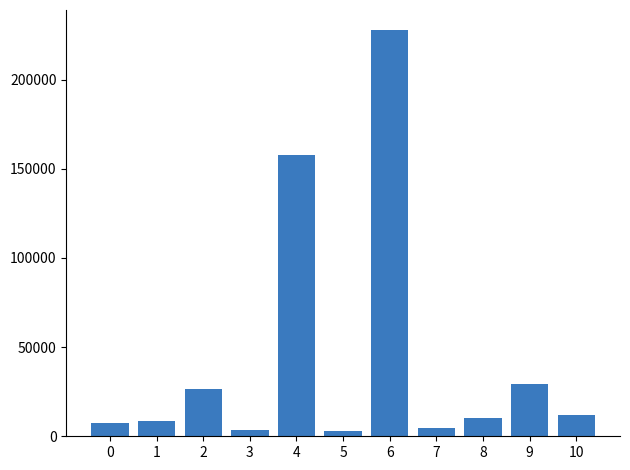

What is the sum of all values?

490502